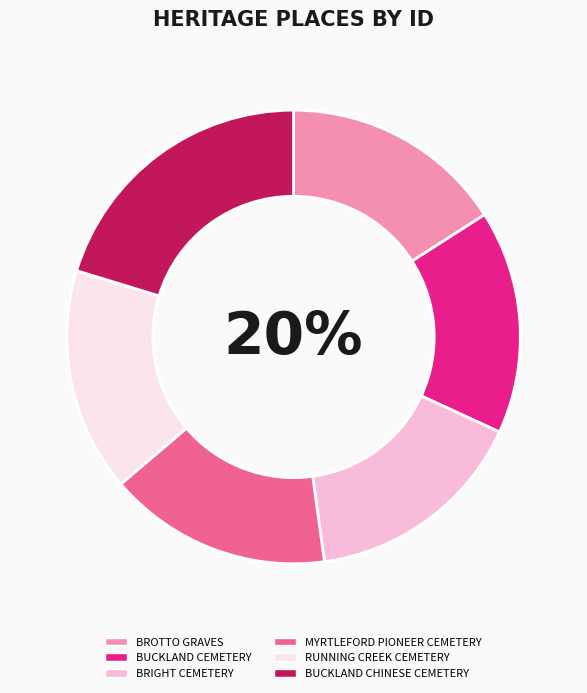

To the nearest percent, what portion does RUNNING CREEK CEMETERY represent?

16%